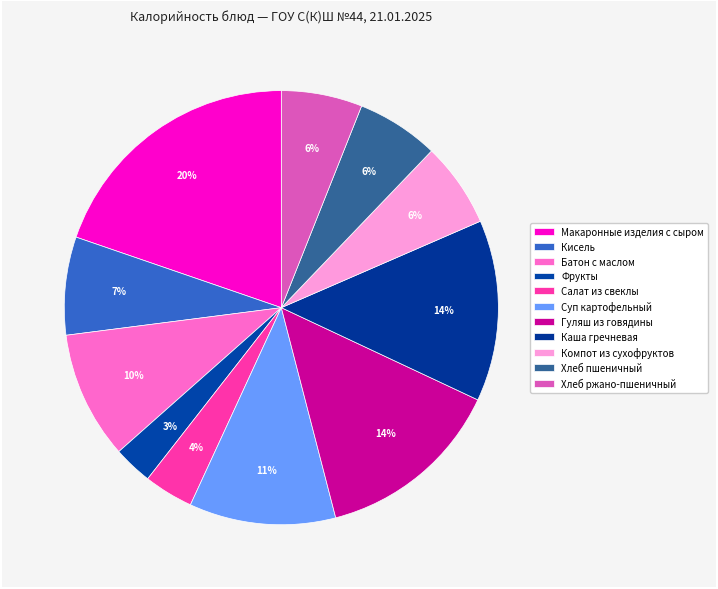

What is the change in value from Батон с маслом to Каша гречневая?

+61.0